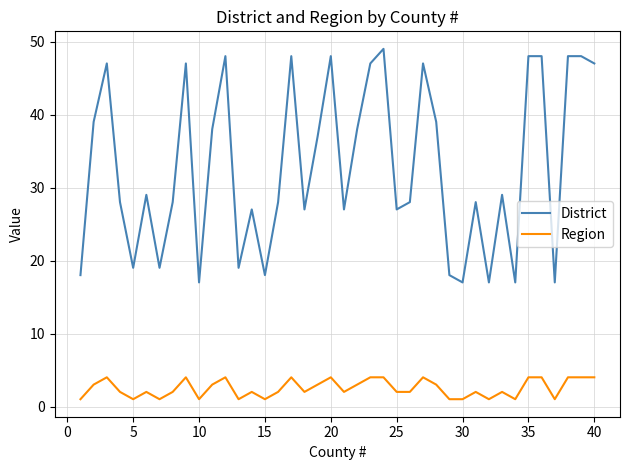

Rank the series by their maximum value, from highest to lowest.

District, Region